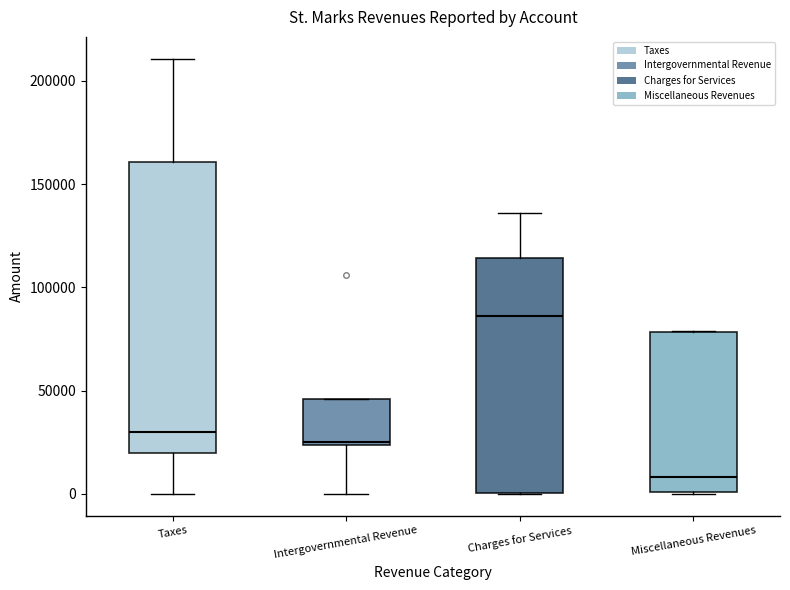

Where is the upper edge of the box for Intergovernmental Revenue on the y-axis? The values are not printed on the chart, so give them approximately, as read against the axis.

45000